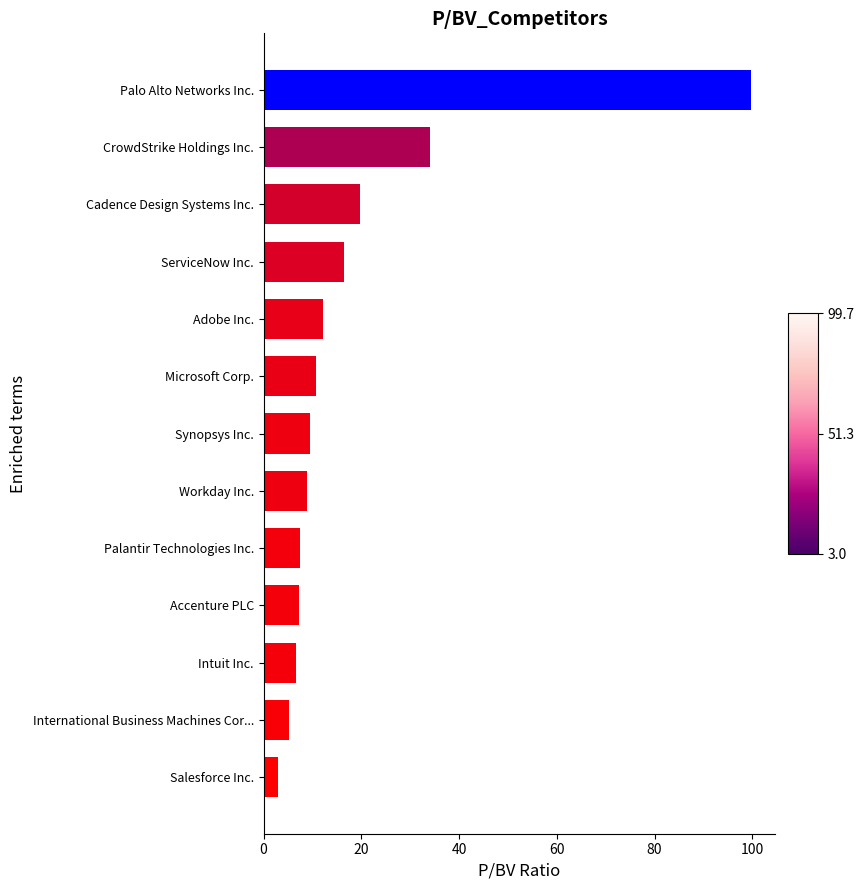

Is it true that the value at Microsoft Corp. is 10.8?

True